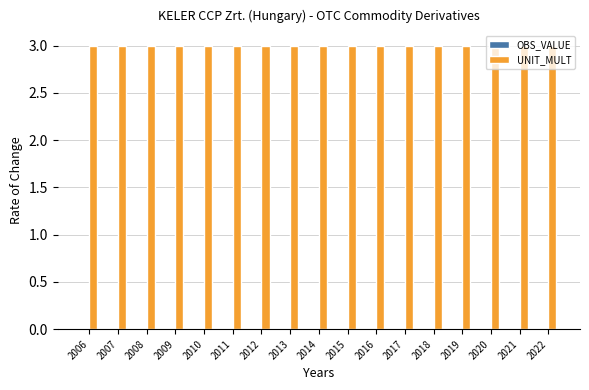

Reading left to right, what are all the values shown in this chart?

OBS_VALUE: 2006=0	2007=0	2008=0	2009=0	2010=0	2011=0	2012=0	2013=0	2014=0	2015=0	2016=0	2017=0	2018=0	2019=0	2020=0	2021=0	2022=0
UNIT_MULT: 2006=3	2007=3	2008=3	2009=3	2010=3	2011=3	2012=3	2013=3	2014=3	2015=3	2016=3	2017=3	2018=3	2019=3	2020=3	2021=3	2022=3